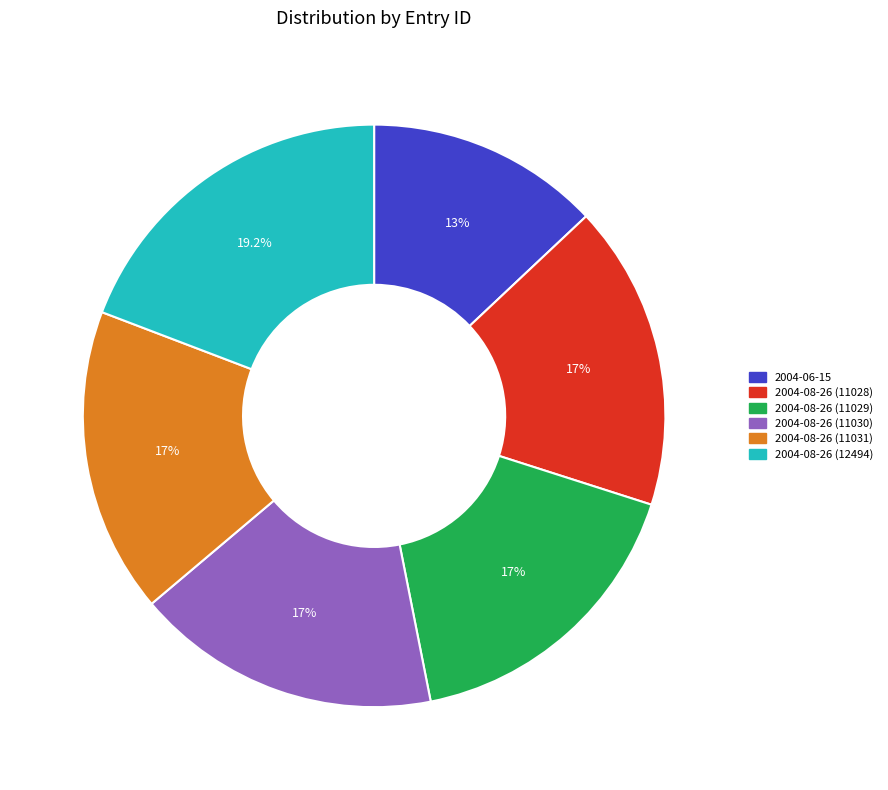

Approximately how many times larger is the value at 2004-08-26 (11030) compared to 2004-06-15?

1.3